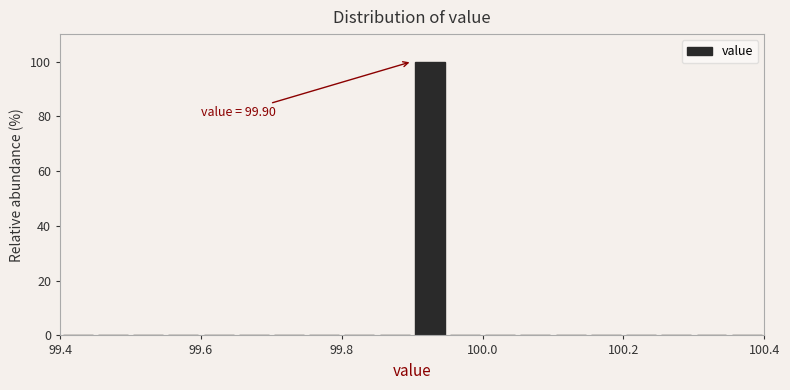

Read against the x-axis, roughly where is the centre of the tallest bar?

99.92